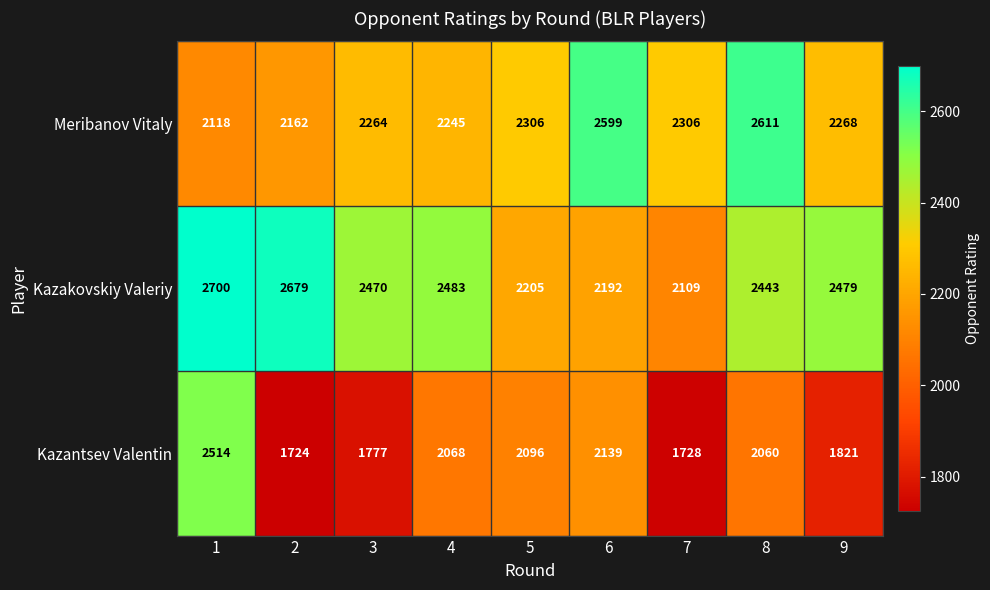

Reading left to right, what are all the values shown in this chart?

Meribanov Vitaly: 2118	2162	2264	2245	2306	2599	2306	2611	2268
Kazakovskiy Valeriy: 2700	2679	2470	2483	2205	2192	2109	2443	2479
Kazantsev Valentin: 2514	1724	1777	2068	2096	2139	1728	2060	1821